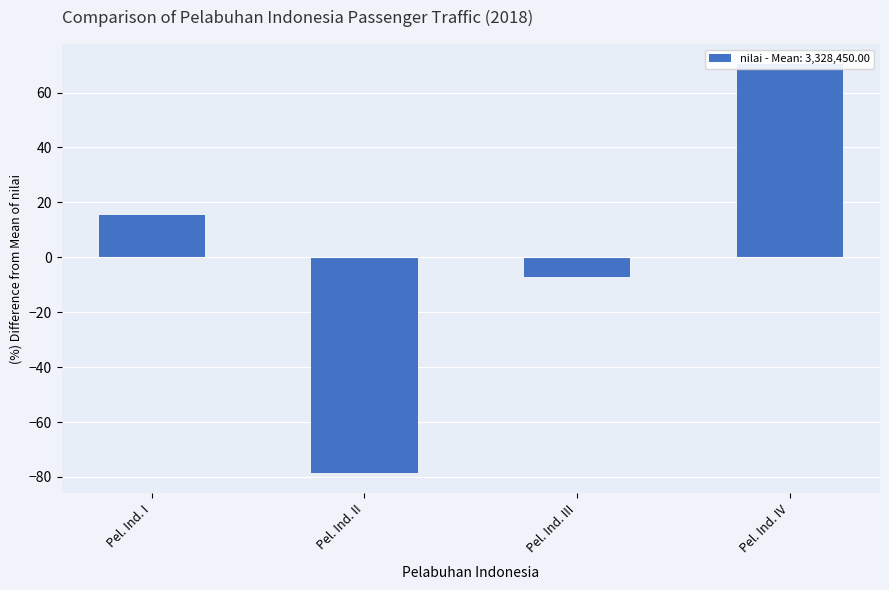

Where does the data first go above 15?

Pel. Ind. I